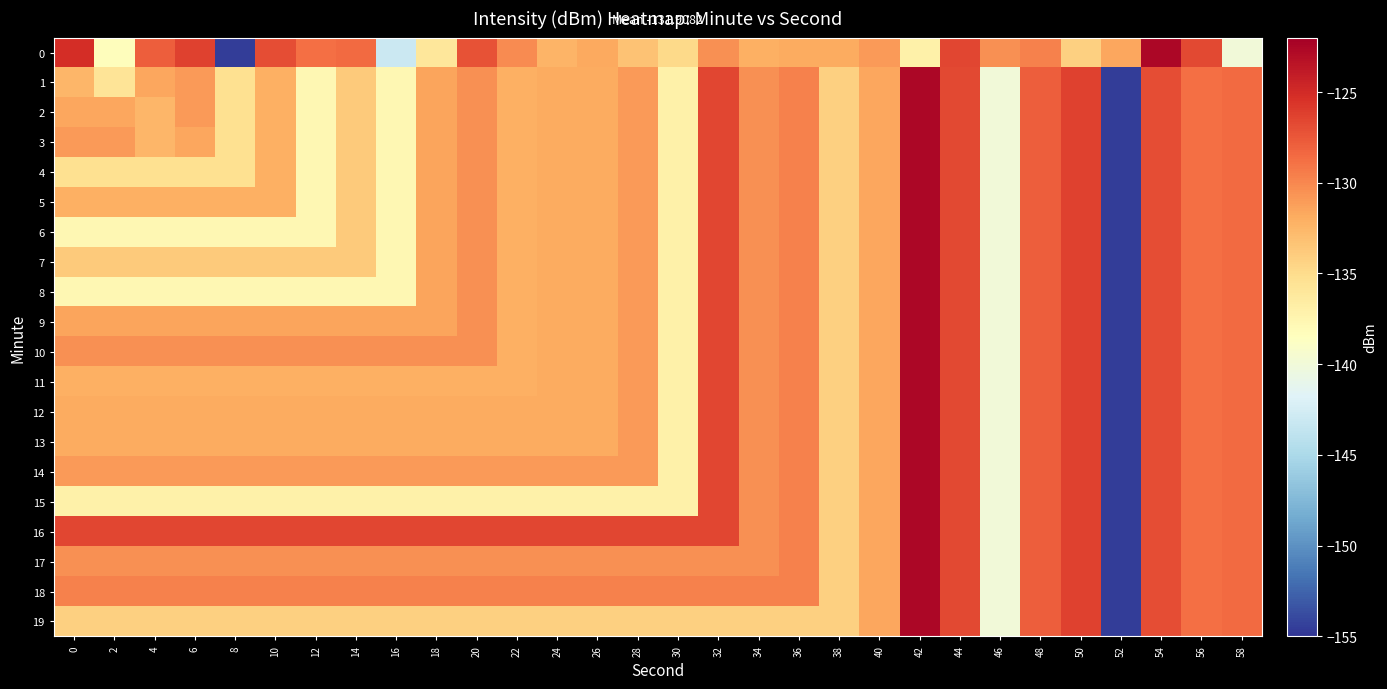

Reading left to right, extract all data points from this chart.

0: 0=-125.1	2=-138.3	4=-127.9	6=-126.3	8=-154.6	10=-127.0	12=-128.8	14=-128.6	16=-143.0	18=-136.0	20=-127.2	22=-130.2	24=-132.4	26=-131.7	28=-133.3	30=-134.9	32=-130.5	34=-132.1	36=-131.9	38=-131.9	40=-130.9	42=-137.0	44=-126.5	46=-130.5	48=-129.6	50=-134.2	52=-131.5	54=-122.6	56=-126.7	58=-140.0
1: 0=-132.5	2=-135.8	4=-131.7	6=-130.9	8=-135.4	10=-132.1	12=-137.6	14=-133.8	16=-137.7	18=-131.4	20=-130.5	22=-132.1	24=-131.9	26=-131.9	28=-130.9	30=-137.0	32=-126.5	34=-130.5	36=-129.6	38=-134.2	40=-131.5	42=-122.6	44=-126.7	46=-140.0	48=-127.9	50=-126.3	52=-154.6	54=-127.0	56=-128.8	58=-128.6
2: 0=-131.7	2=-131.7	4=-132.5	6=-130.9	8=-135.4	10=-132.1	12=-137.6	14=-133.8	16=-137.7	18=-131.4	20=-130.5	22=-132.1	24=-131.9	26=-131.9	28=-130.9	30=-137.0	32=-126.5	34=-130.5	36=-129.6	38=-134.2	40=-131.5	42=-122.6	44=-126.7	46=-140.0	48=-127.9	50=-126.3	52=-154.6	54=-127.0	56=-128.8	58=-128.6
3: 0=-130.9	2=-130.9	4=-132.5	6=-131.7	8=-135.4	10=-132.1	12=-137.6	14=-133.8	16=-137.7	18=-131.4	20=-130.5	22=-132.1	24=-131.9	26=-131.9	28=-130.9	30=-137.0	32=-126.5	34=-130.5	36=-129.6	38=-134.2	40=-131.5	42=-122.6	44=-126.7	46=-140.0	48=-127.9	50=-126.3	52=-154.6	54=-127.0	56=-128.8	58=-128.6
4: 0=-135.4	2=-135.4	4=-135.4	6=-135.4	8=-135.4	10=-132.1	12=-137.6	14=-133.8	16=-137.7	18=-131.4	20=-130.5	22=-132.1	24=-131.9	26=-131.9	28=-130.9	30=-137.0	32=-126.5	34=-130.5	36=-129.6	38=-134.2	40=-131.5	42=-122.6	44=-126.7	46=-140.0	48=-127.9	50=-126.3	52=-154.6	54=-127.0	56=-128.8	58=-128.6
5: 0=-132.1	2=-132.1	4=-132.1	6=-132.1	8=-132.1	10=-132.1	12=-137.6	14=-133.8	16=-137.7	18=-131.4	20=-130.5	22=-132.1	24=-131.9	26=-131.9	28=-130.9	30=-137.0	32=-126.5	34=-130.5	36=-129.6	38=-134.2	40=-131.5	42=-122.6	44=-126.7	46=-140.0	48=-127.9	50=-126.3	52=-154.6	54=-127.0	56=-128.8	58=-128.6
6: 0=-137.6	2=-137.6	4=-137.6	6=-137.6	8=-137.6	10=-137.6	12=-137.6	14=-133.8	16=-137.7	18=-131.4	20=-130.5	22=-132.1	24=-131.9	26=-131.9	28=-130.9	30=-137.0	32=-126.5	34=-130.5	36=-129.6	38=-134.2	40=-131.5	42=-122.6	44=-126.7	46=-140.0	48=-127.9	50=-126.3	52=-154.6	54=-127.0	56=-128.8	58=-128.6
7: 0=-133.8	2=-133.8	4=-133.8	6=-133.8	8=-133.8	10=-133.8	12=-133.8	14=-133.8	16=-137.7	18=-131.4	20=-130.5	22=-132.1	24=-131.9	26=-131.9	28=-130.9	30=-137.0	32=-126.5	34=-130.5	36=-129.6	38=-134.2	40=-131.5	42=-122.6	44=-126.7	46=-140.0	48=-127.9	50=-126.3	52=-154.6	54=-127.0	56=-128.8	58=-128.6
8: 0=-137.7	2=-137.7	4=-137.7	6=-137.7	8=-137.7	10=-137.7	12=-137.7	14=-137.7	16=-137.7	18=-131.4	20=-130.5	22=-132.1	24=-131.9	26=-131.9	28=-130.9	30=-137.0	32=-126.5	34=-130.5	36=-129.6	38=-134.2	40=-131.5	42=-122.6	44=-126.7	46=-140.0	48=-127.9	50=-126.3	52=-154.6	54=-127.0	56=-128.8	58=-128.6
9: 0=-131.4	2=-131.4	4=-131.4	6=-131.4	8=-131.4	10=-131.4	12=-131.4	14=-131.4	16=-131.4	18=-131.4	20=-130.5	22=-132.1	24=-131.9	26=-131.9	28=-130.9	30=-137.0	32=-126.5	34=-130.5	36=-129.6	38=-134.2	40=-131.5	42=-122.6	44=-126.7	46=-140.0	48=-127.9	50=-126.3	52=-154.6	54=-127.0	56=-128.8	58=-128.6
10: 0=-130.5	2=-130.5	4=-130.5	6=-130.5	8=-130.5	10=-130.5	12=-130.5	14=-130.5	16=-130.5	18=-130.5	20=-130.5	22=-132.1	24=-131.9	26=-131.9	28=-130.9	30=-137.0	32=-126.5	34=-130.5	36=-129.6	38=-134.2	40=-131.5	42=-122.6	44=-126.7	46=-140.0	48=-127.9	50=-126.3	52=-154.6	54=-127.0	56=-128.8	58=-128.6
11: 0=-132.1	2=-132.1	4=-132.1	6=-132.1	8=-132.1	10=-132.1	12=-132.1	14=-132.1	16=-132.1	18=-132.1	20=-132.1	22=-132.1	24=-131.9	26=-131.9	28=-130.9	30=-137.0	32=-126.5	34=-130.5	36=-129.6	38=-134.2	40=-131.5	42=-122.6	44=-126.7	46=-140.0	48=-127.9	50=-126.3	52=-154.6	54=-127.0	56=-128.8	58=-128.6
12: 0=-131.9	2=-131.9	4=-131.9	6=-131.9	8=-131.9	10=-131.9	12=-131.9	14=-131.9	16=-131.9	18=-131.9	20=-131.9	22=-131.9	24=-131.9	26=-131.9	28=-130.9	30=-137.0	32=-126.5	34=-130.5	36=-129.6	38=-134.2	40=-131.5	42=-122.6	44=-126.7	46=-140.0	48=-127.9	50=-126.3	52=-154.6	54=-127.0	56=-128.8	58=-128.6
13: 0=-131.9	2=-131.9	4=-131.9	6=-131.9	8=-131.9	10=-131.9	12=-131.9	14=-131.9	16=-131.9	18=-131.9	20=-131.9	22=-131.9	24=-131.9	26=-131.9	28=-130.9	30=-137.0	32=-126.5	34=-130.5	36=-129.6	38=-134.2	40=-131.5	42=-122.6	44=-126.7	46=-140.0	48=-127.9	50=-126.3	52=-154.6	54=-127.0	56=-128.8	58=-128.6
14: 0=-130.9	2=-130.9	4=-130.9	6=-130.9	8=-130.9	10=-130.9	12=-130.9	14=-130.9	16=-130.9	18=-130.9	20=-130.9	22=-130.9	24=-130.9	26=-130.9	28=-130.9	30=-137.0	32=-126.5	34=-130.5	36=-129.6	38=-134.2	40=-131.5	42=-122.6	44=-126.7	46=-140.0	48=-127.9	50=-126.3	52=-154.6	54=-127.0	56=-128.8	58=-128.6
15: 0=-137.0	2=-137.0	4=-137.0	6=-137.0	8=-137.0	10=-137.0	12=-137.0	14=-137.0	16=-137.0	18=-137.0	20=-137.0	22=-137.0	24=-137.0	26=-137.0	28=-137.0	30=-137.0	32=-126.5	34=-130.5	36=-129.6	38=-134.2	40=-131.5	42=-122.6	44=-126.7	46=-140.0	48=-127.9	50=-126.3	52=-154.6	54=-127.0	56=-128.8	58=-128.6
16: 0=-126.5	2=-126.5	4=-126.5	6=-126.5	8=-126.5	10=-126.5	12=-126.5	14=-126.5	16=-126.5	18=-126.5	20=-126.5	22=-126.5	24=-126.5	26=-126.5	28=-126.5	30=-126.5	32=-126.5	34=-130.5	36=-129.6	38=-134.2	40=-131.5	42=-122.6	44=-126.7	46=-140.0	48=-127.9	50=-126.3	52=-154.6	54=-127.0	56=-128.8	58=-128.6
17: 0=-130.5	2=-130.5	4=-130.5	6=-130.5	8=-130.5	10=-130.5	12=-130.5	14=-130.5	16=-130.5	18=-130.5	20=-130.5	22=-130.5	24=-130.5	26=-130.5	28=-130.5	30=-130.5	32=-130.5	34=-130.5	36=-129.6	38=-134.2	40=-131.5	42=-122.6	44=-126.7	46=-140.0	48=-127.9	50=-126.3	52=-154.6	54=-127.0	56=-128.8	58=-128.6
18: 0=-129.6	2=-129.6	4=-129.6	6=-129.6	8=-129.6	10=-129.6	12=-129.6	14=-129.6	16=-129.6	18=-129.6	20=-129.6	22=-129.6	24=-129.6	26=-129.6	28=-129.6	30=-129.6	32=-129.6	34=-129.6	36=-129.6	38=-134.2	40=-131.5	42=-122.6	44=-126.7	46=-140.0	48=-127.9	50=-126.3	52=-154.6	54=-127.0	56=-128.8	58=-128.6
19: 0=-134.2	2=-134.2	4=-134.2	6=-134.2	8=-134.2	10=-134.2	12=-134.2	14=-134.2	16=-134.2	18=-134.2	20=-134.2	22=-134.2	24=-134.2	26=-134.2	28=-134.2	30=-134.2	32=-134.2	34=-134.2	36=-134.2	38=-134.2	40=-131.5	42=-122.6	44=-126.7	46=-140.0	48=-127.9	50=-126.3	52=-154.6	54=-127.0	56=-128.8	58=-128.6